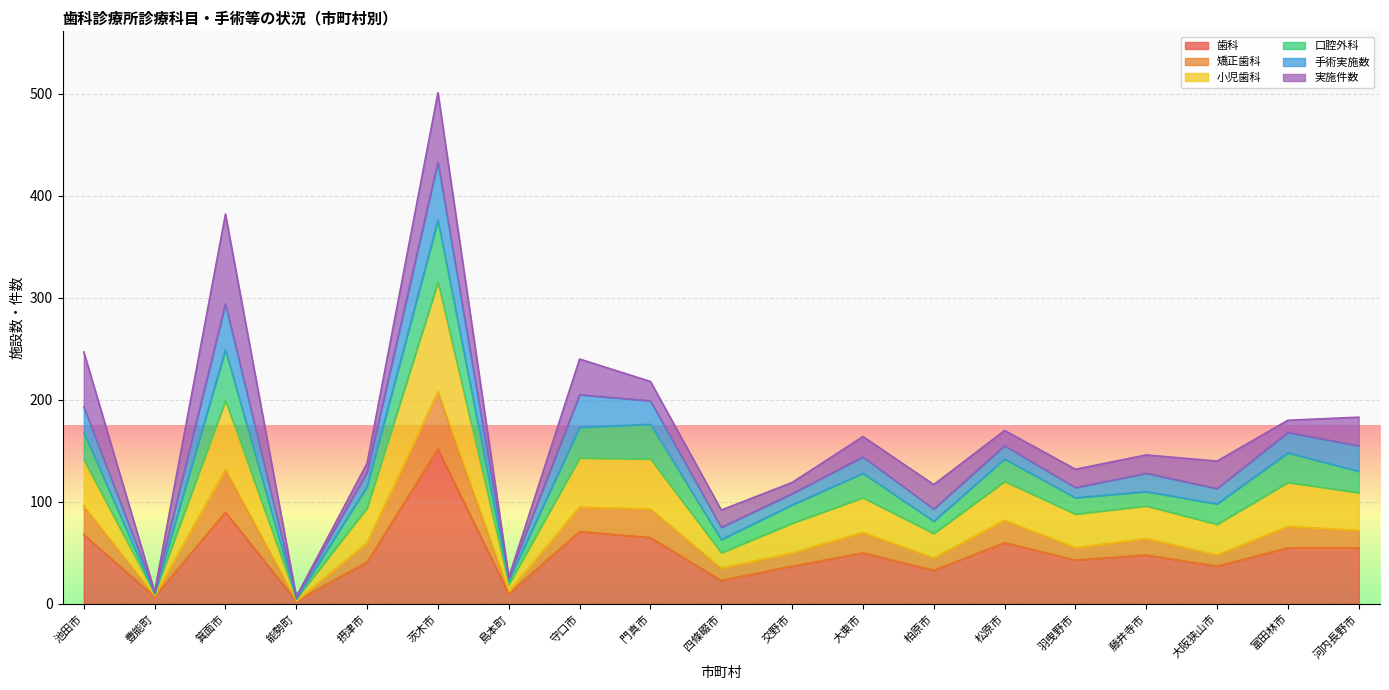

Is it true that 歯科 equals 33 at 柏原市?

True